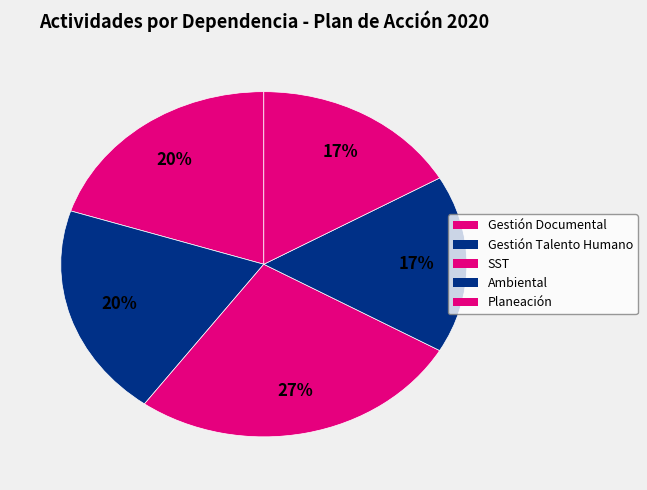

How many segments does this pie chart have?

5